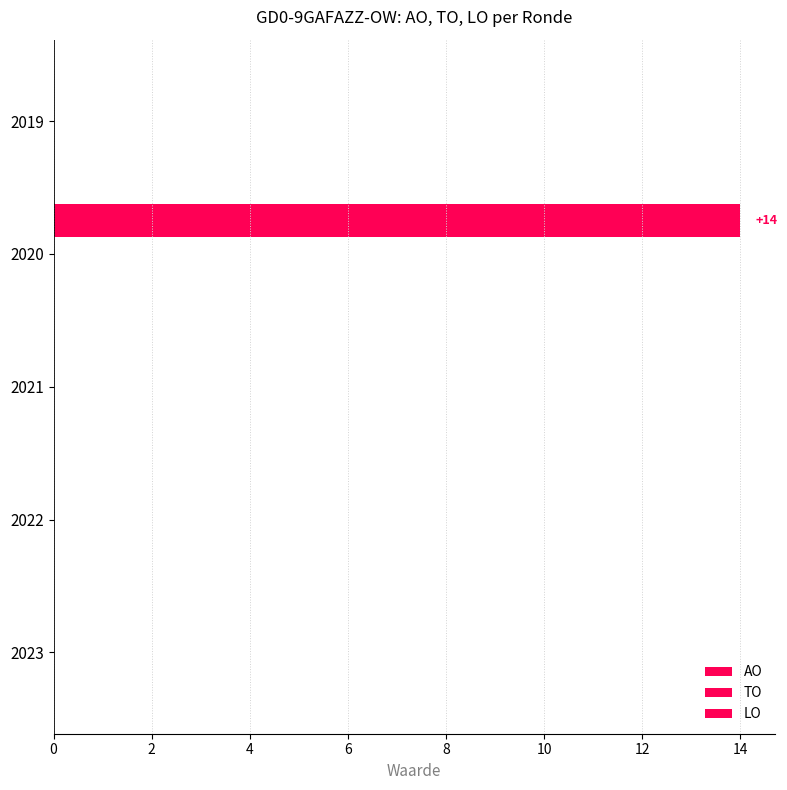

How many data points does each series have?

5